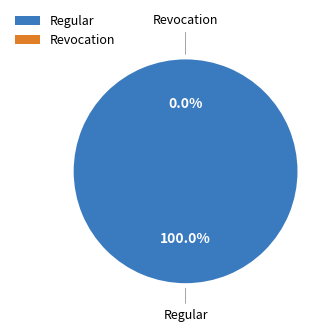

Rank the categories by value from highest to lowest.

Regular, Revocation